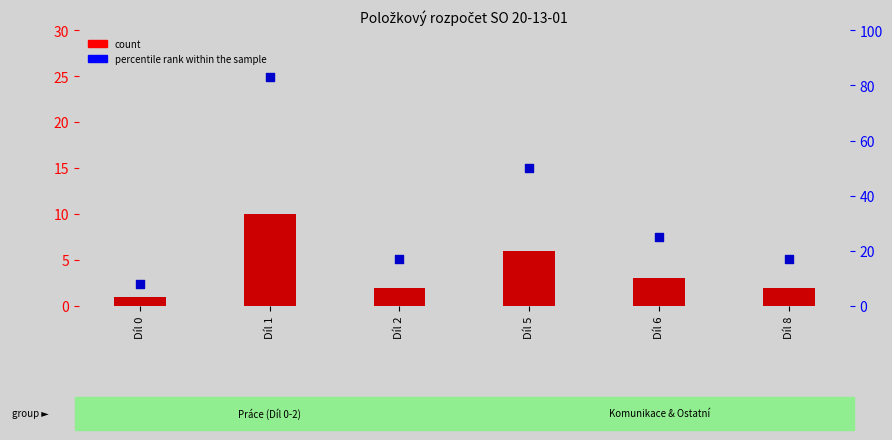

At which category is the sum across all series the highest?

Díl 1